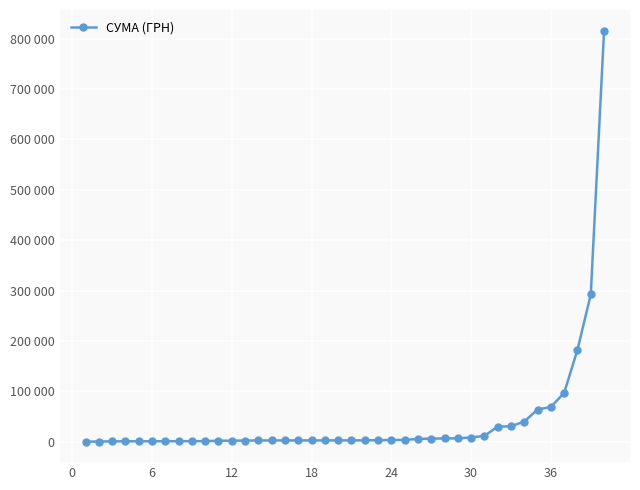

Is this an area chart (filled region under the line)?

No